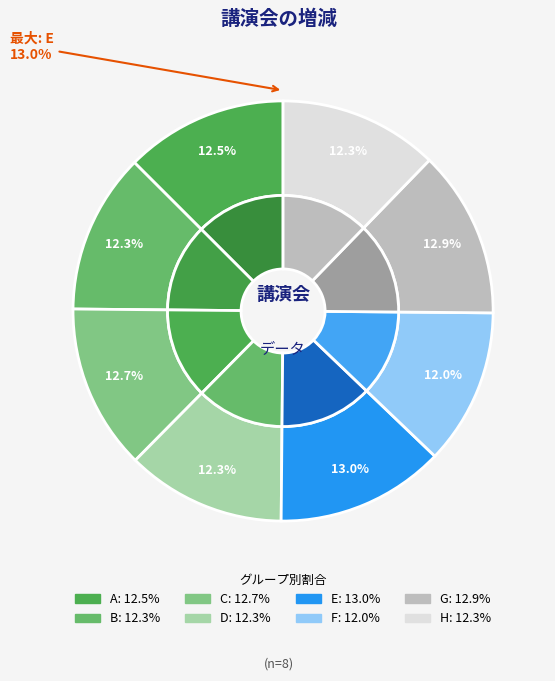

Is D the majority of the pie?

No